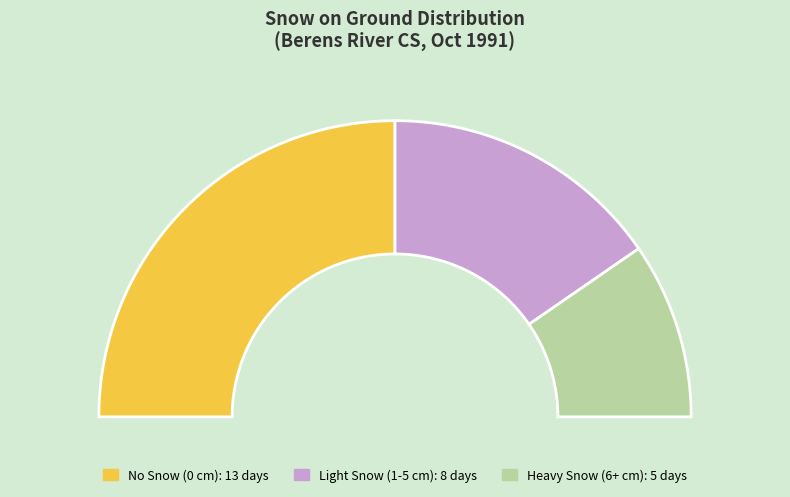

Is there any slice that represents more than half of the pie?

No